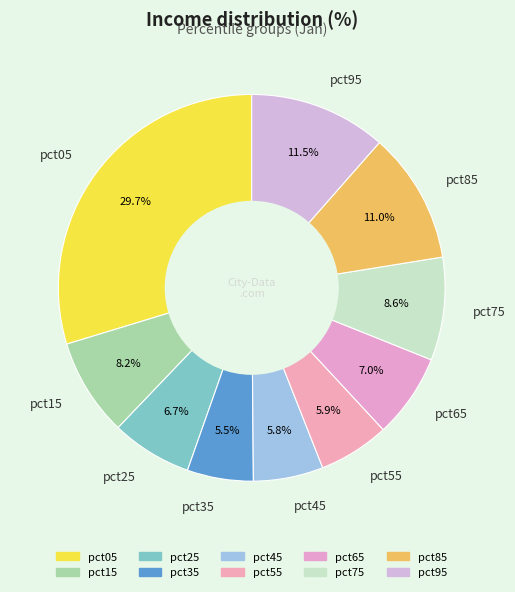

To the nearest percent, what portion does pct05 represent?

30%